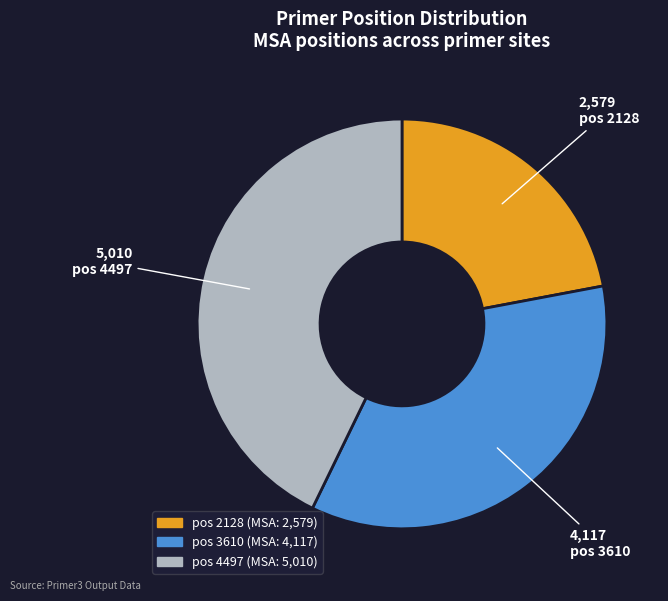

Count the number of slices in the pie.

3